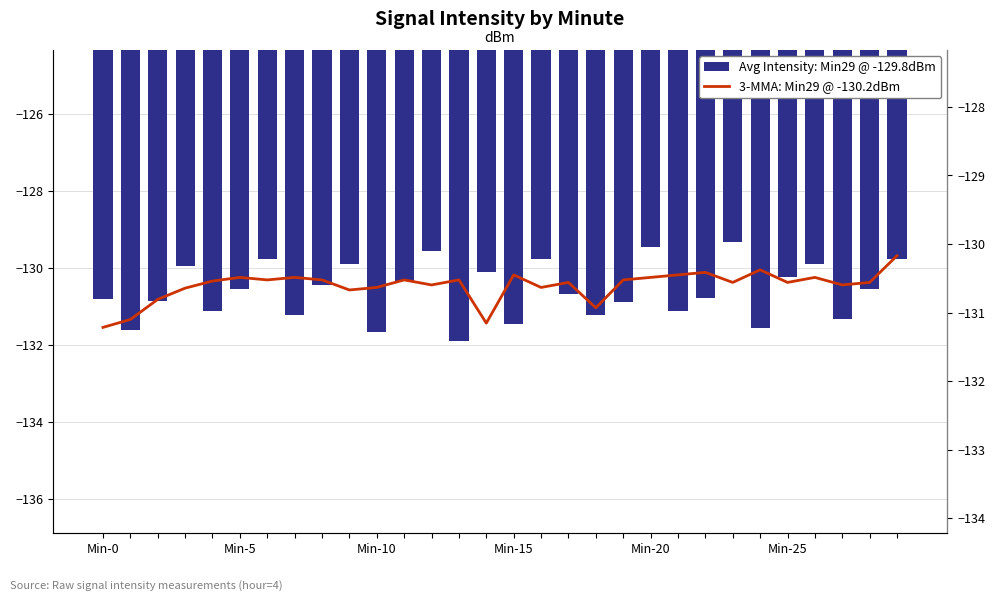

What is the difference between the maximum and second lowest values in the Avg Intensity: Min29 @ -129.8dBm series?

2.3